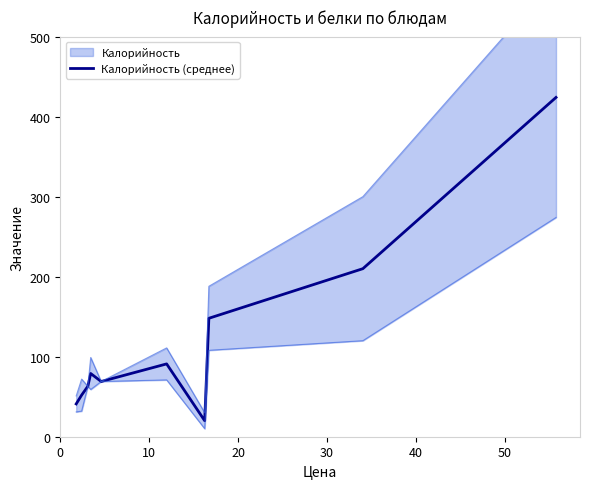

What is the lowest value of the Калорийность (среднее) series?

20